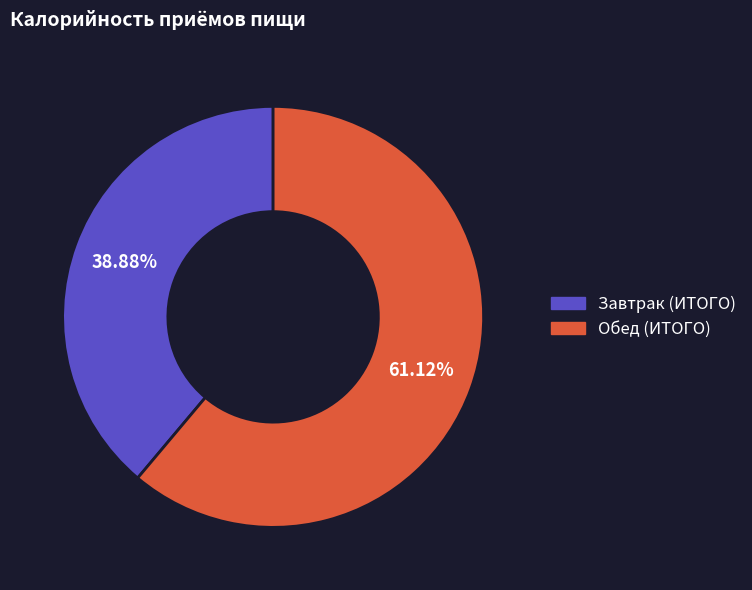

What percentage is the Обед (ИТОГО) slice, to the nearest percent?

61%